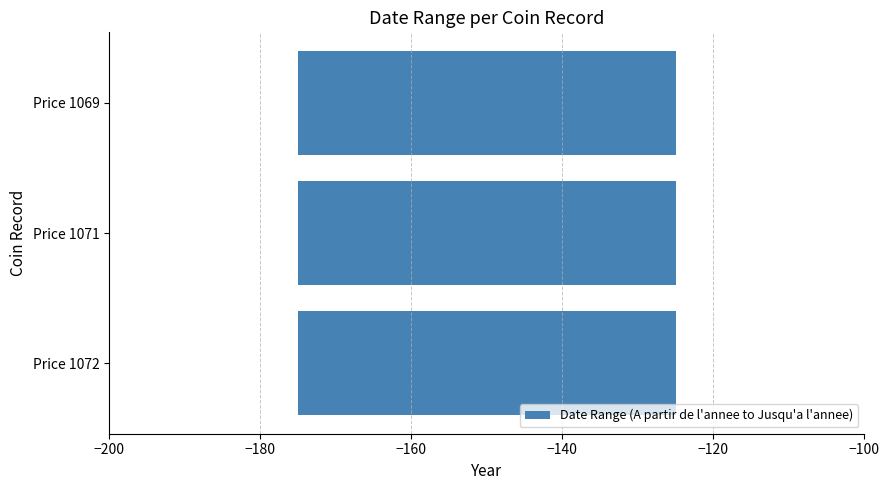

Which series has the largest total across all categories?

Jusqu'a l'annee